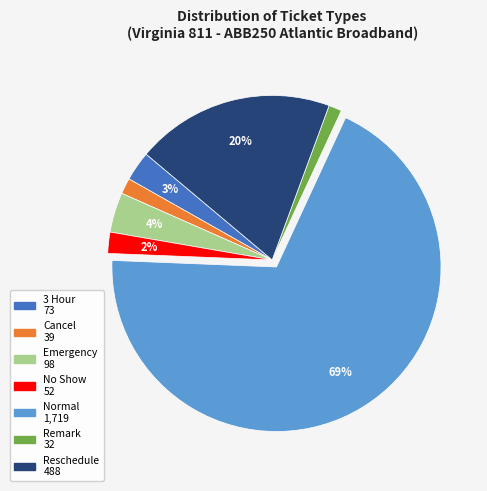

To the nearest percent, what is the difference between the largest and smallest slice percentages?

67%